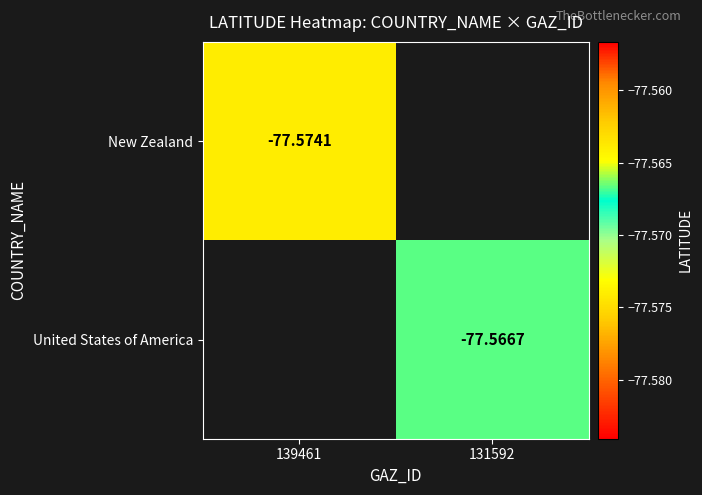

At which category does the chart reach its peak across all series?

131592